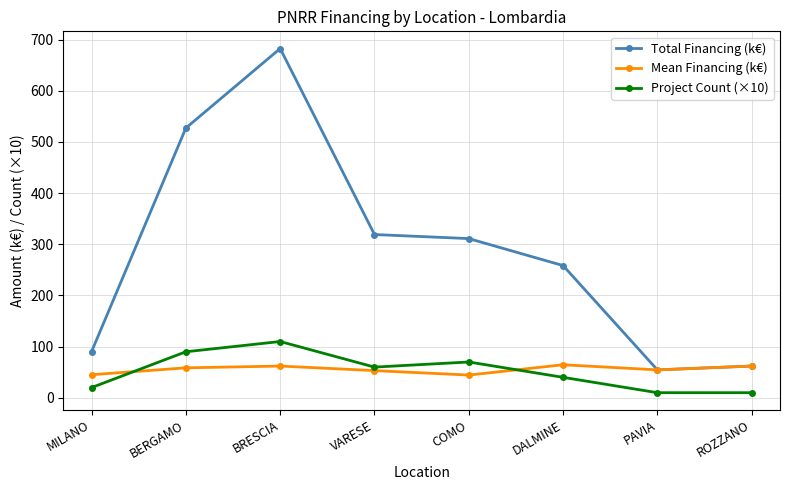

What value does the Total Financing (k€) series have at MILANO?

90.3